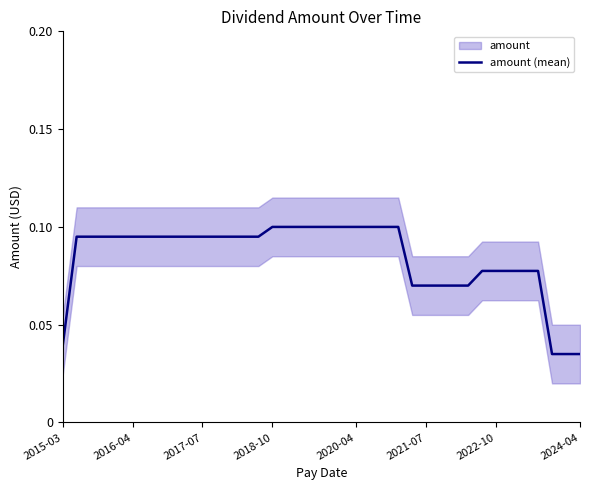

What position from the left is 11?

12